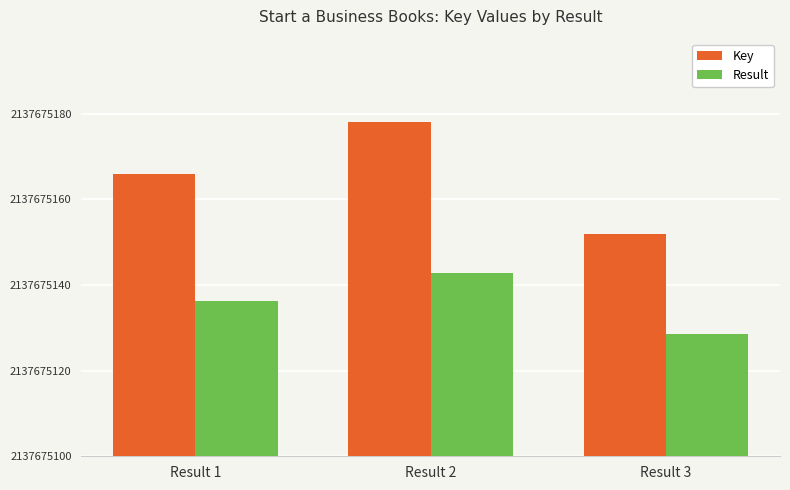

What value does the Result series have at Result 3?

28.6